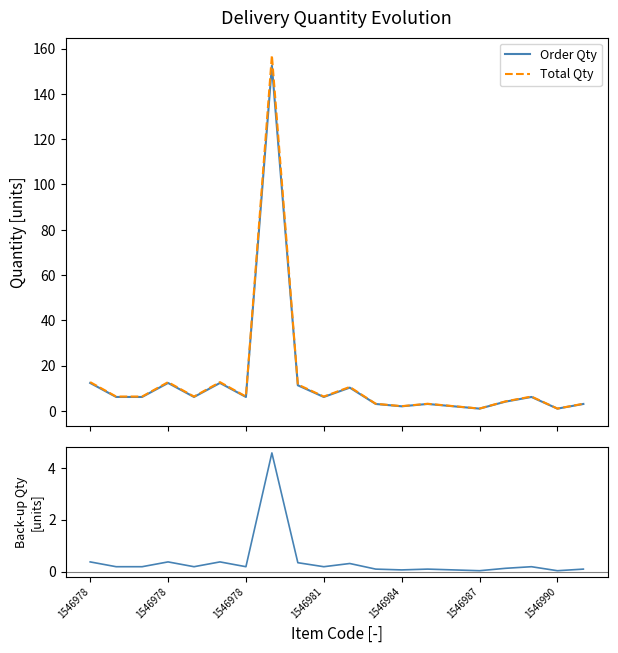

At which category is the sum across all series the highest?

7